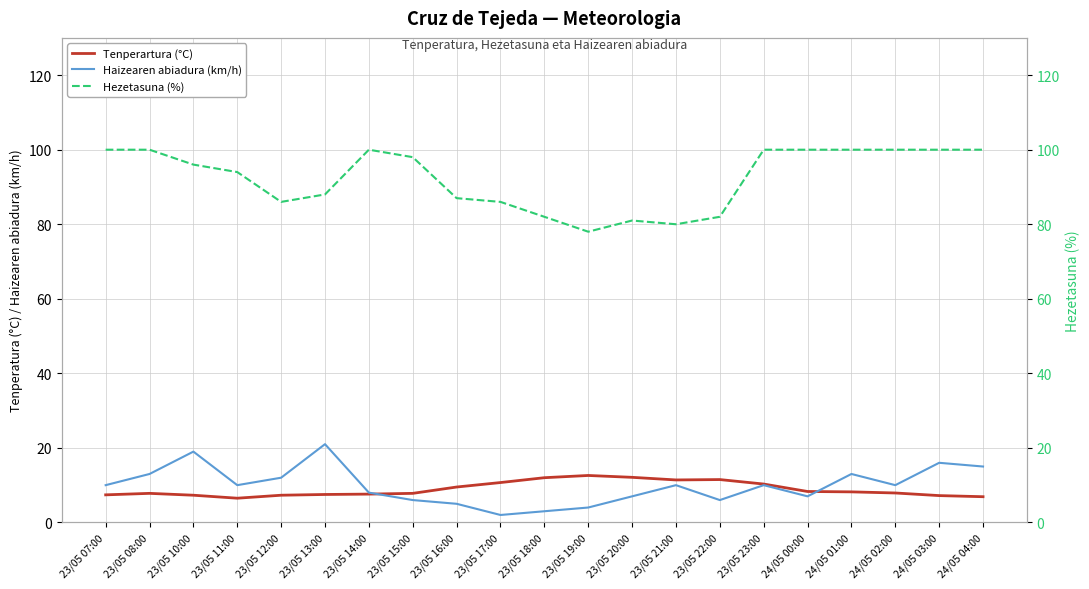

Which category has the lowest value in the Tenperartura (°C) series?

23/05 11:00